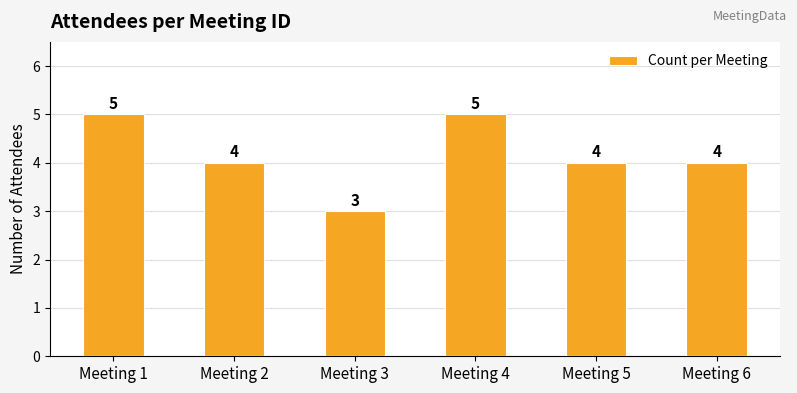

What is the sum of all values?

25